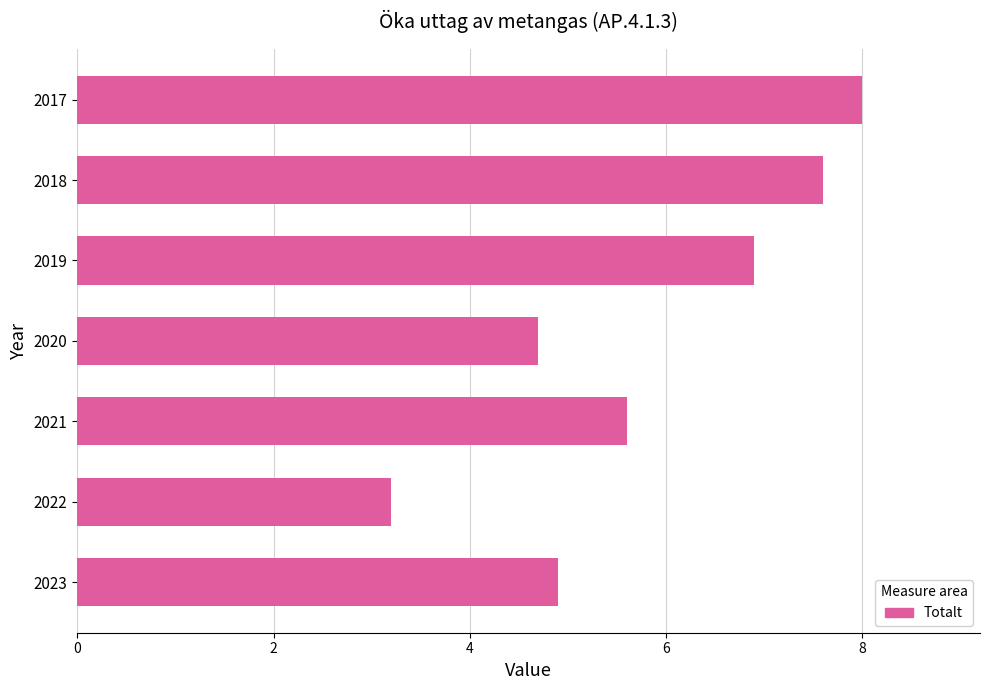

How many data points are less than 5?

3